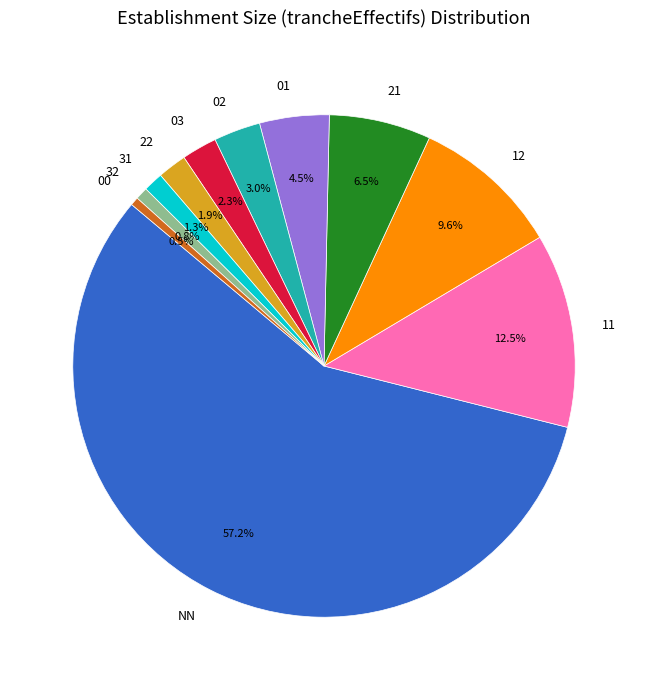

How many segments does this pie chart have?

11